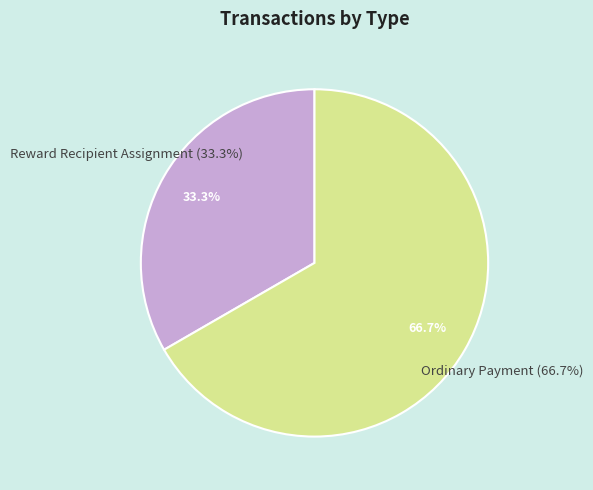

How many segments does this pie chart have?

2